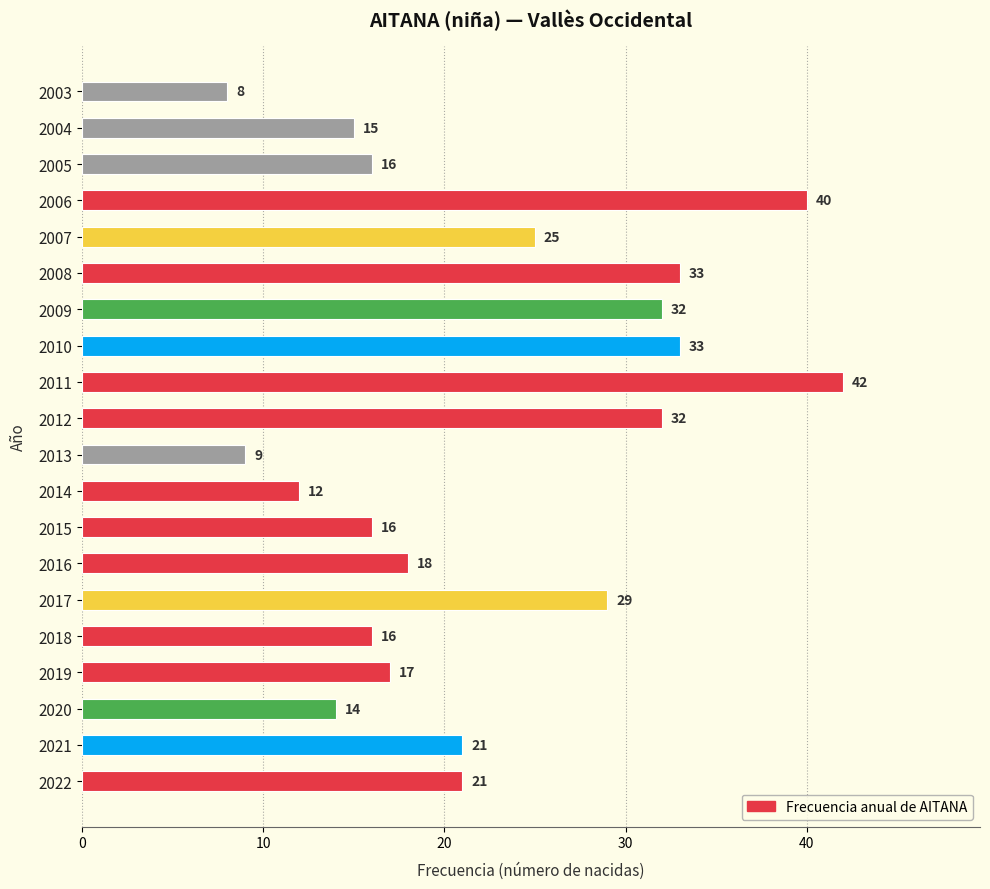

What is the minimum value shown in the chart?

8